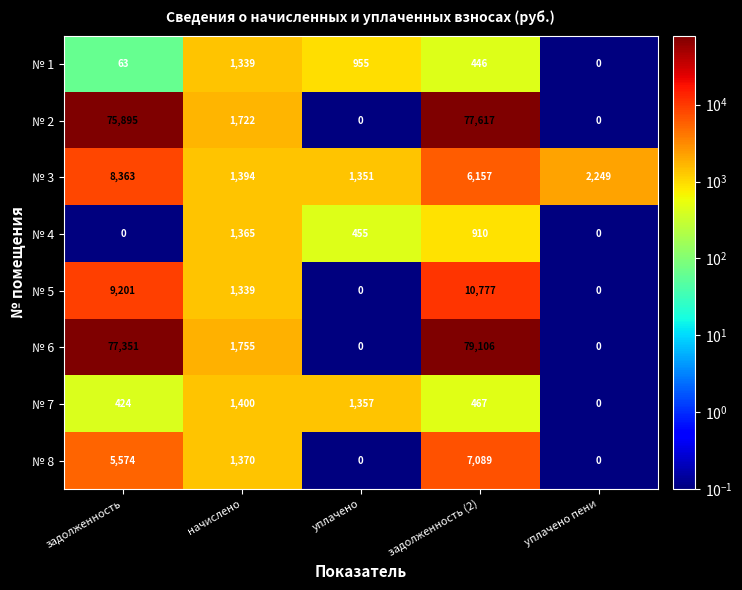

List the series in order of their peak value, highest first.

№ 6, № 2, № 5, № 3, № 8, № 7, № 4, № 1